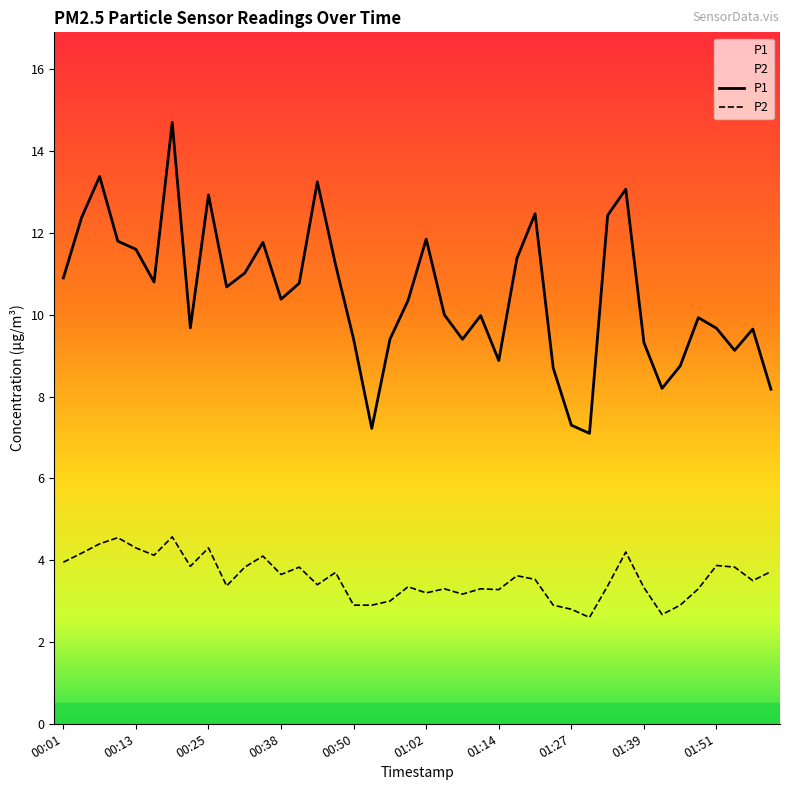

What is the average value of the P2 series?

3.6